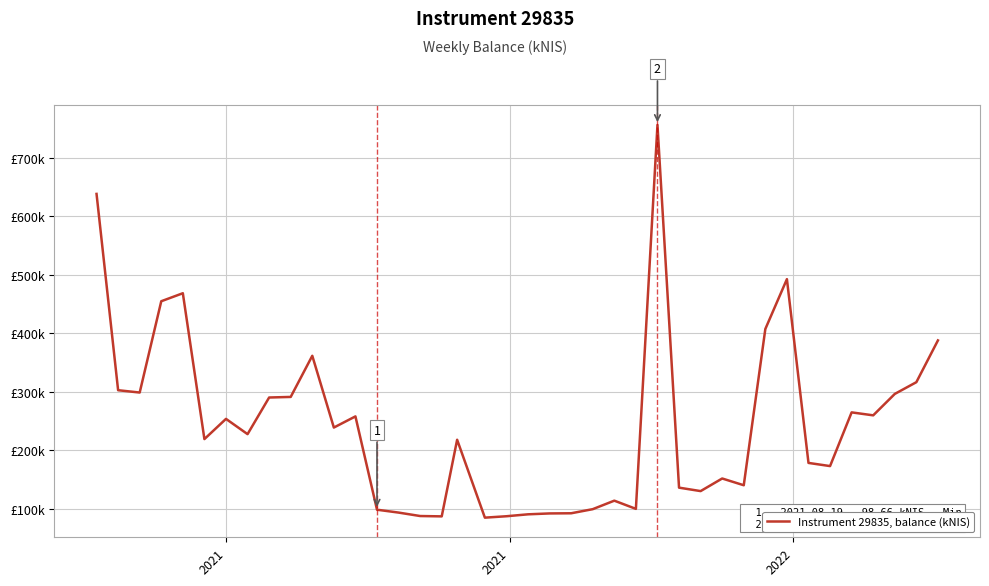

Does the chart have visible grid lines?

Yes